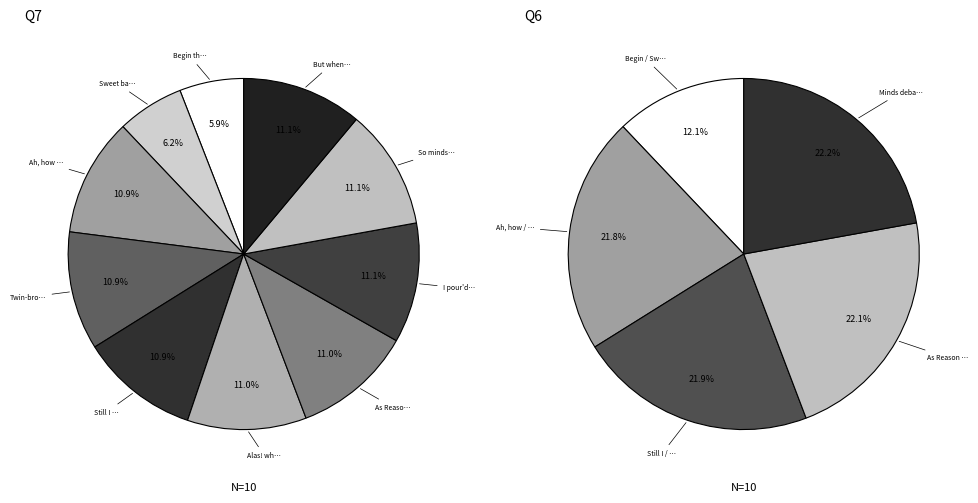

How much of the chart is everything except Begin the song!?

94.1%